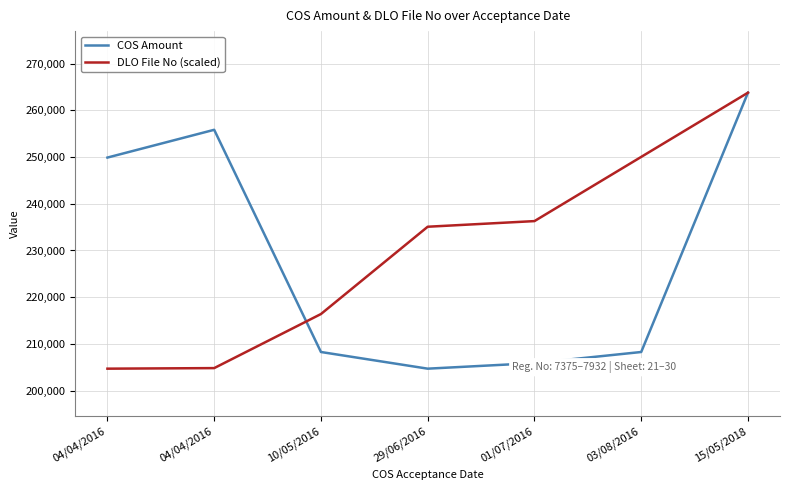

Which series has the largest total across all categories?

DLO File No (scaled)